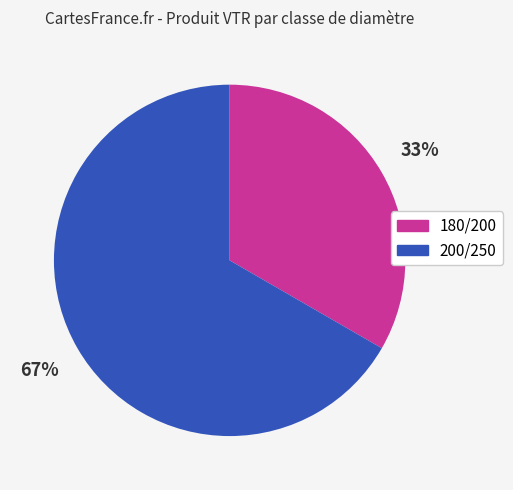

Do 180/200 and 200/250 together represent more than half of the pie?

Yes